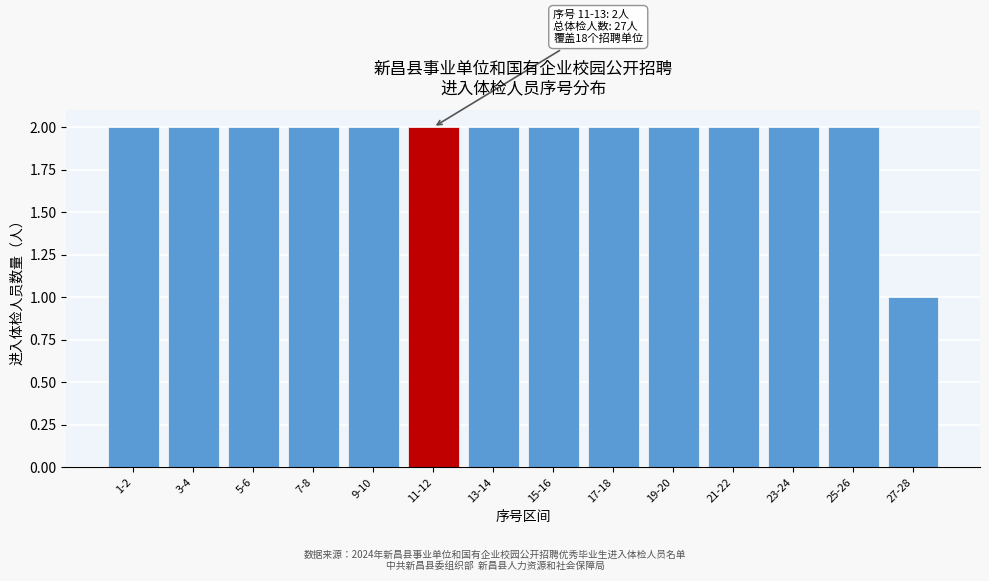

Reading left to right, what are all the values shown in this chart?

1-2=2	3-4=2	5-6=2	7-8=2	9-10=2	11-12=2	13-14=2	15-16=2	17-18=2	19-20=2	21-22=2	23-24=2	25-26=2	27-28=1